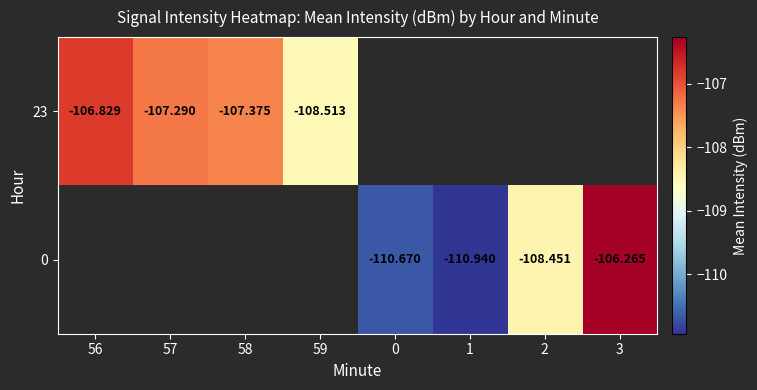

What is the greatest value displayed?

-106.3